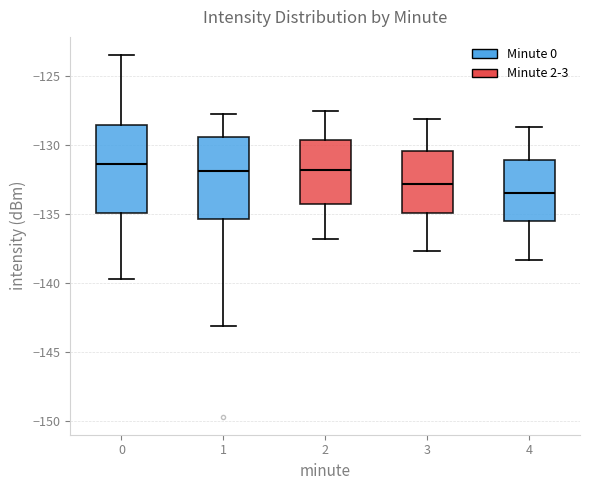

Reading left to right, transcribe this box plot: for each box, give where its median line is, the range the box spans, and where its two whiskers end, as read against the y-axis. The values are not printed on the chart, so give them approximately, as read against the axis.

0: median -131.5, box -135.0 to -128.5, whiskers -139.5 to -123.5
1: median -132.0, box -135.5 to -129.5, whiskers -143.0 to -128.0
2: median -132.0, box -134.0 to -129.5, whiskers -137.0 to -127.5
3: median -133.0, box -135.0 to -130.5, whiskers -137.5 to -128.0
4: median -133.5, box -135.5 to -131.0, whiskers -138.5 to -128.5